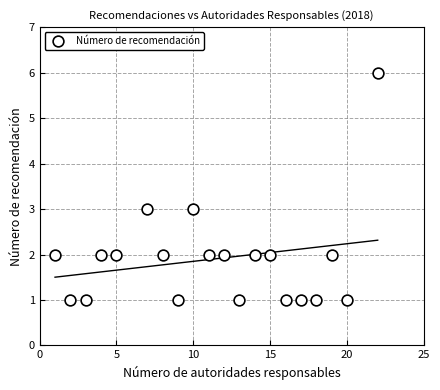

What is the range of X values (max minus min)?

21